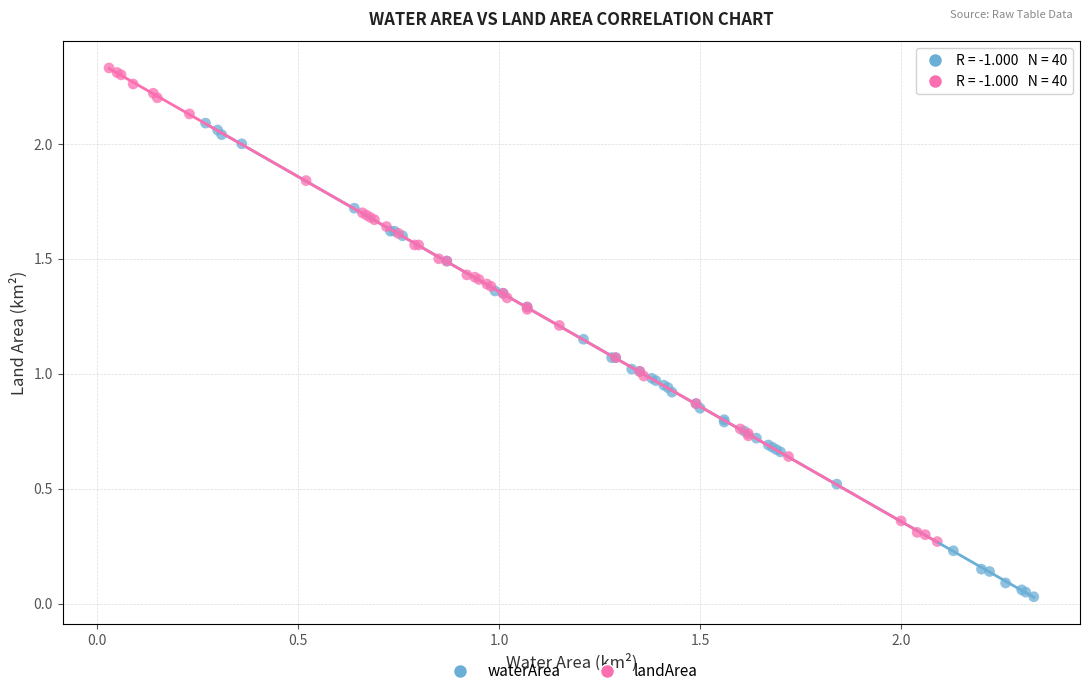

Which series reaches the maximum Y coordinate?

landArea